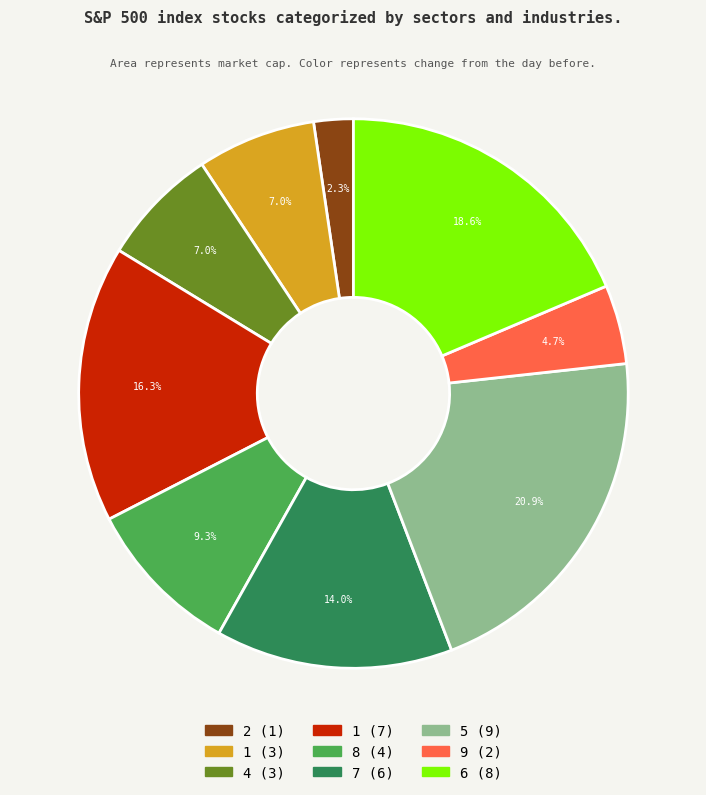

Is there any slice that represents more than half of the pie?

No